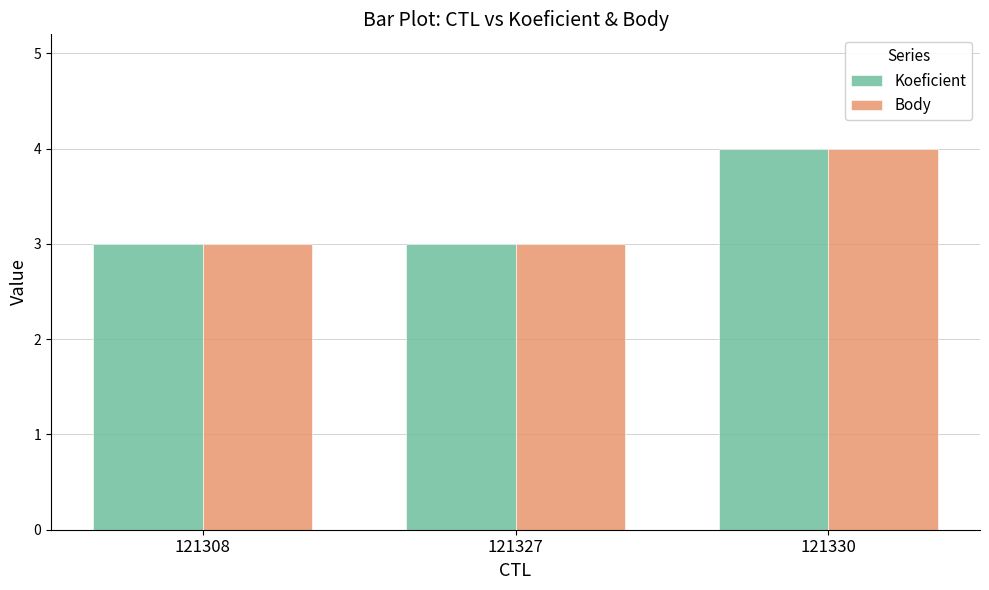

At which category is the sum across all series the highest?

121330